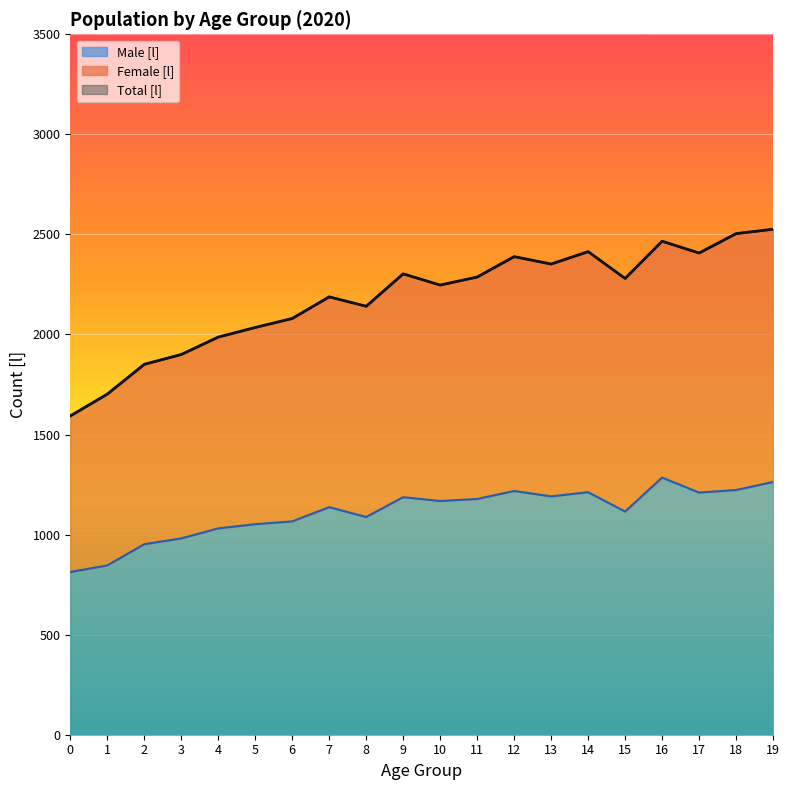

Which label corresponds to the largest value in the chart?

19